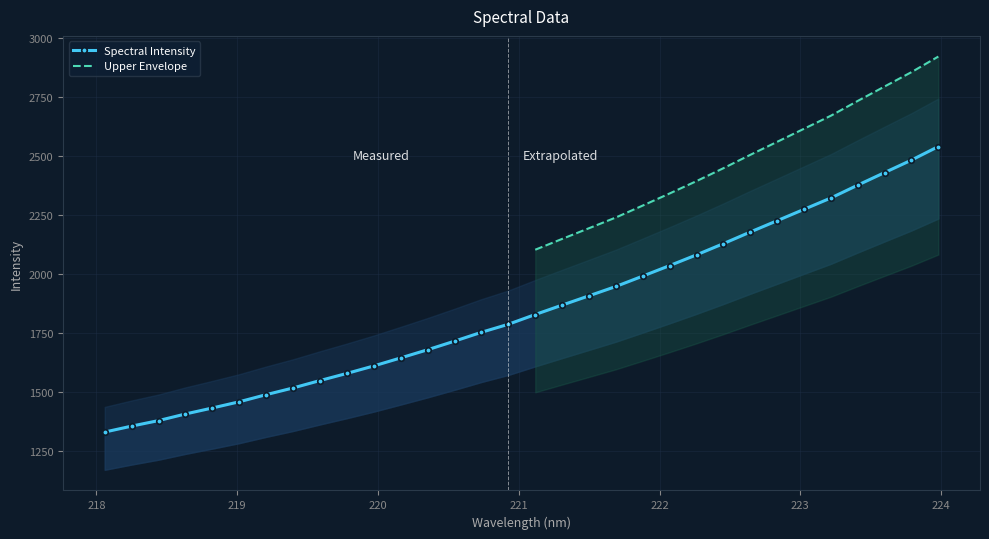

Does the chart have visible grid lines?

Yes